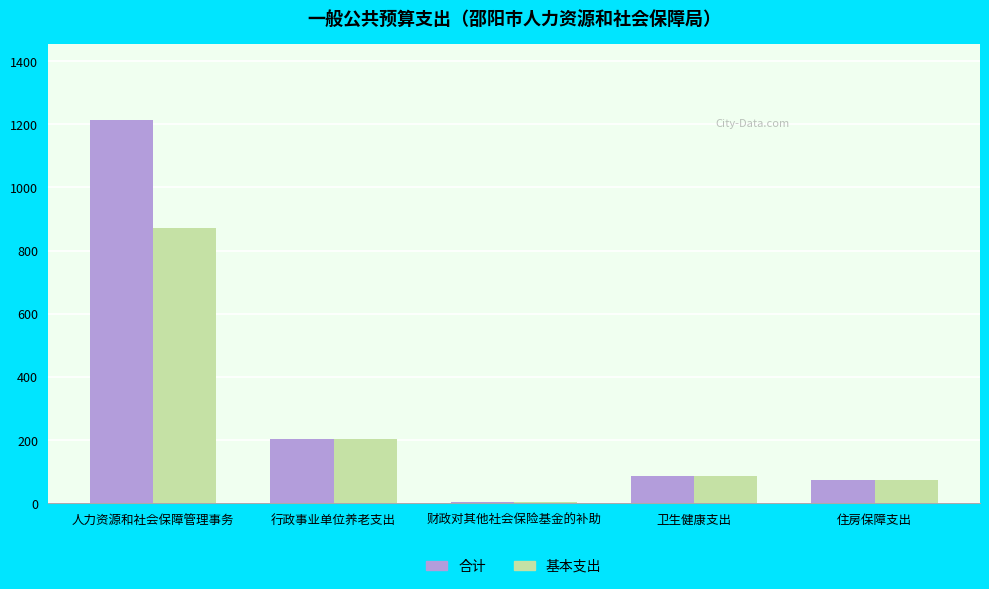

What are all the series names shown in the legend?

合计, 基本支出